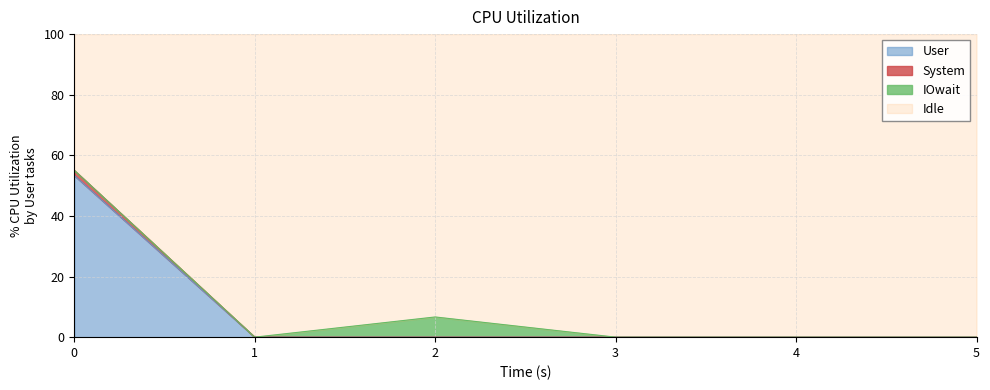

What is the total value across all series at 1?

100.0